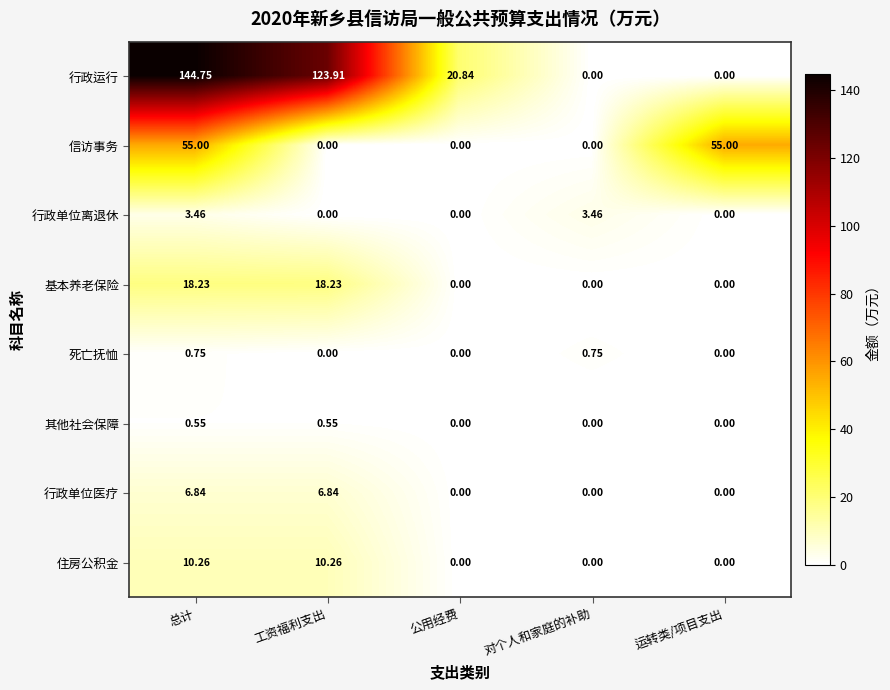

What is the total value across all series at 公用经费?

20.8